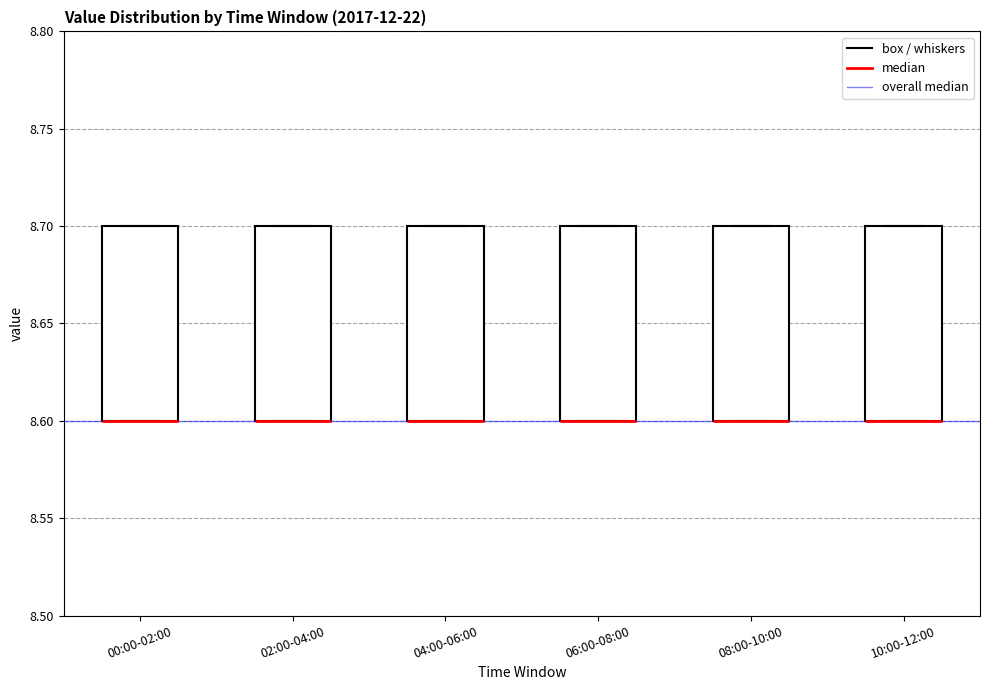

Reading left to right, transcribe this box plot: for each box, give where its median line is, the range the box spans, and where its two whiskers end, as read against the y-axis. The values are not printed on the chart, so give them approximately, as read against the axis.

00:00-02:00: median 8.6 (drawn on the box's lower edge), box 8.6 to 8.7, whiskers 8.6 to 8.7
02:00-04:00: median 8.6 (drawn on the box's lower edge), box 8.6 to 8.7, whiskers 8.6 to 8.7
04:00-06:00: median 8.6 (drawn on the box's lower edge), box 8.6 to 8.7, whiskers 8.6 to 8.7
06:00-08:00: median 8.6 (drawn on the box's lower edge), box 8.6 to 8.7, whiskers 8.6 to 8.7
08:00-10:00: median 8.6 (drawn on the box's lower edge), box 8.6 to 8.7, whiskers 8.6 to 8.7
10:00-12:00: median 8.6 (drawn on the box's lower edge), box 8.6 to 8.7, whiskers 8.6 to 8.7